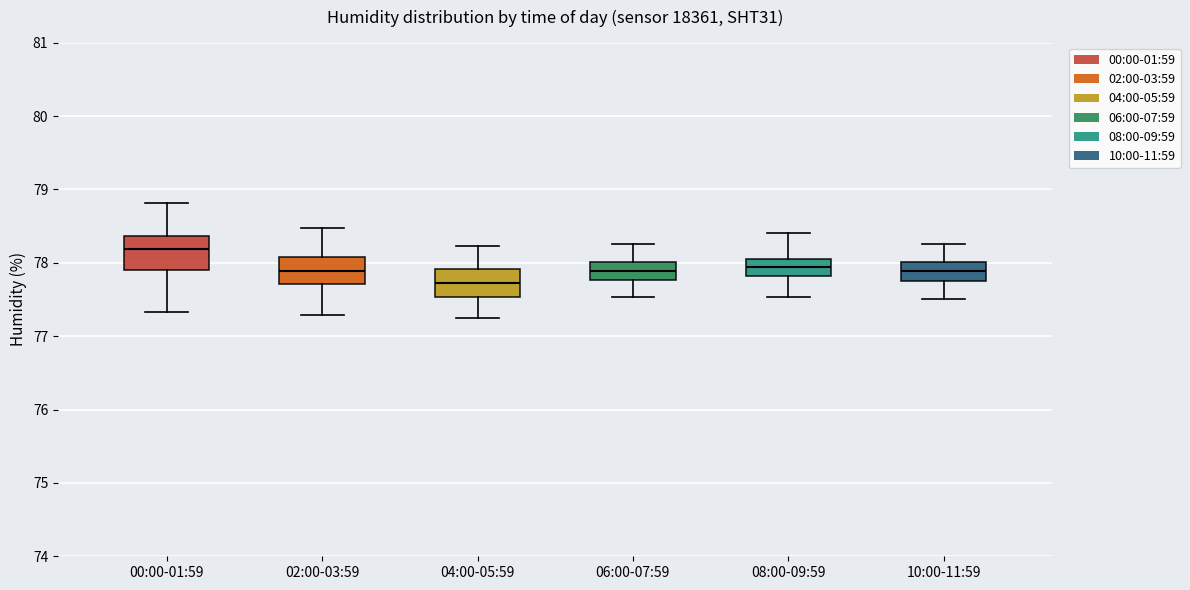

Reading left to right, transcribe this box plot: for each box, give where its median line is, the range the box spans, and where its two whiskers end, as read against the y-axis. The values are not printed on the chart, so give them approximately, as read against the axis.

00:00-01:59: median 78.2, box 77.9 to 78.4, whiskers 77.3 to 78.8
02:00-03:59: median 77.9, box 77.7 to 78.1, whiskers 77.3 to 78.5
04:00-05:59: median 77.7, box 77.5 to 77.9, whiskers 77.3 to 78.2
06:00-07:59: median 77.9, box 77.8 to 78.0, whiskers 77.5 to 78.3
08:00-09:59: median 77.9, box 77.8 to 78.1, whiskers 77.5 to 78.4
10:00-11:59: median 77.9, box 77.7 to 78.0, whiskers 77.5 to 78.3